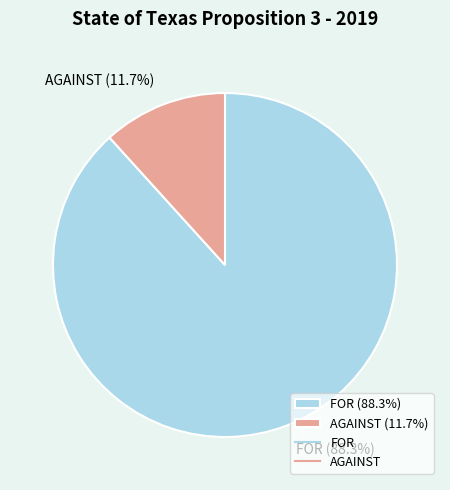

Is there any slice that represents more than half of the pie?

Yes